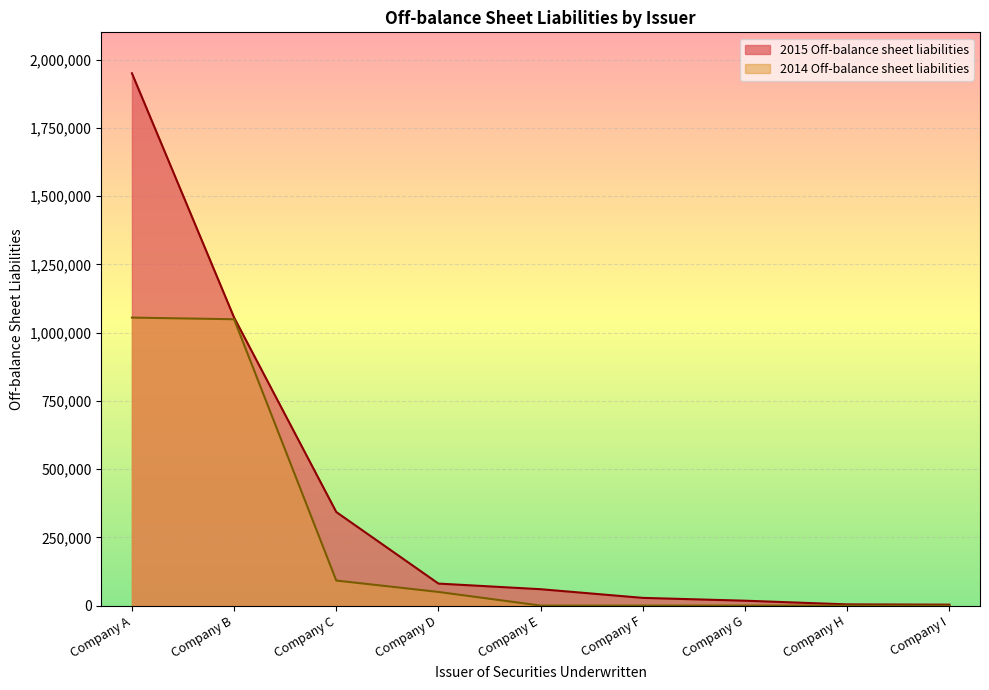

Between Company A and Company G, which is larger?

Company A